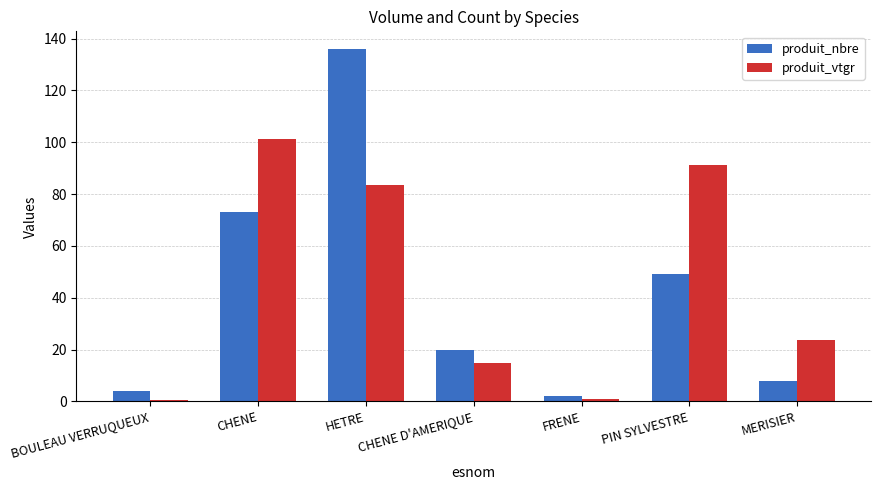

What is the spread (max minus min) of values at PIN SYLVESTRE?

42.3